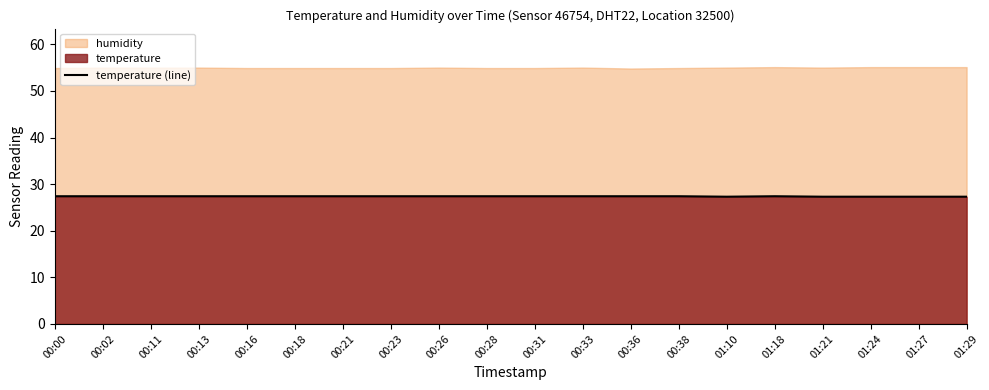

What position from the right is 01:10?

6